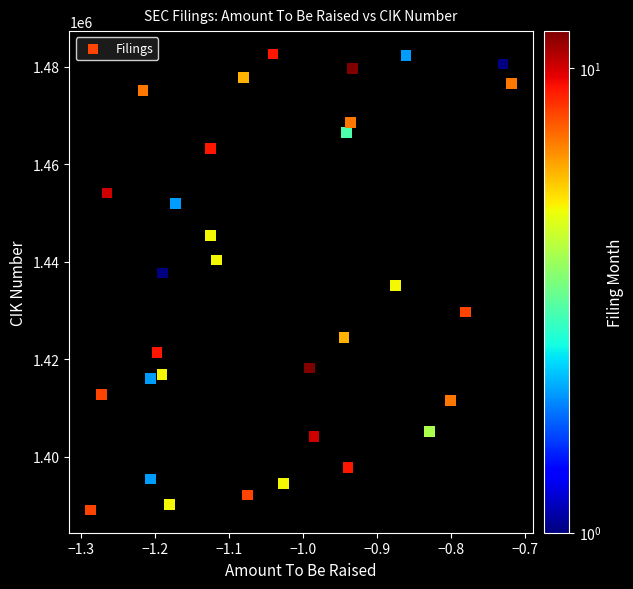

What is the range of Y values (max minus min)?

93519.6